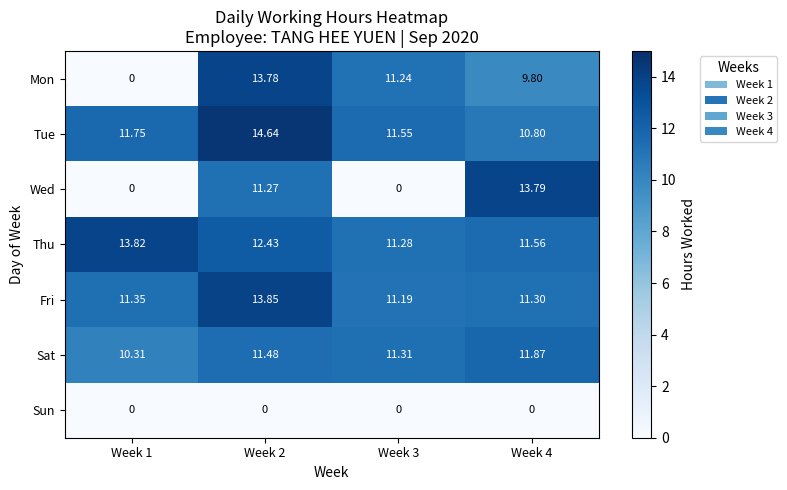

Rank the series by their maximum value, from lowest to highest.

Sun, Sat, Mon, Wed, Thu, Fri, Tue